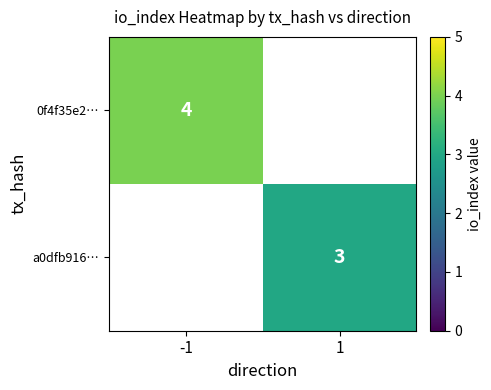

The a0dfb916… series shows 0.9 at 1. True or false?

False